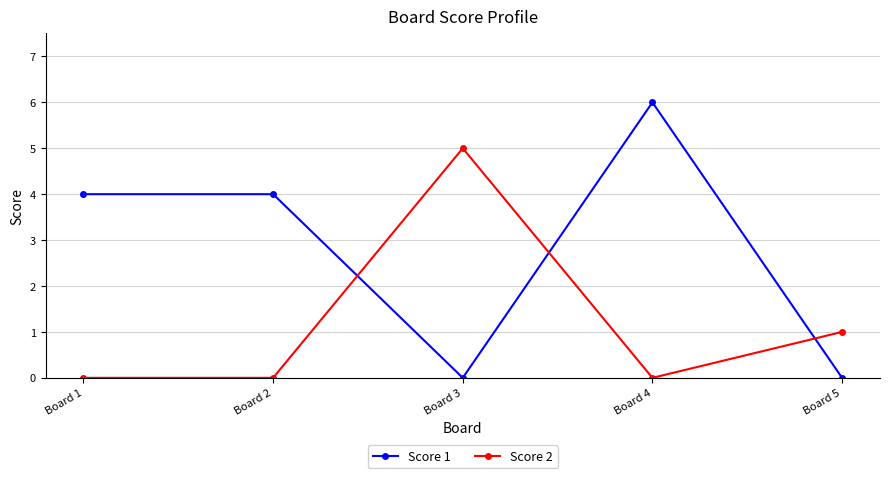

True or false: Score 2 has more than 2 interior local peaks.

False